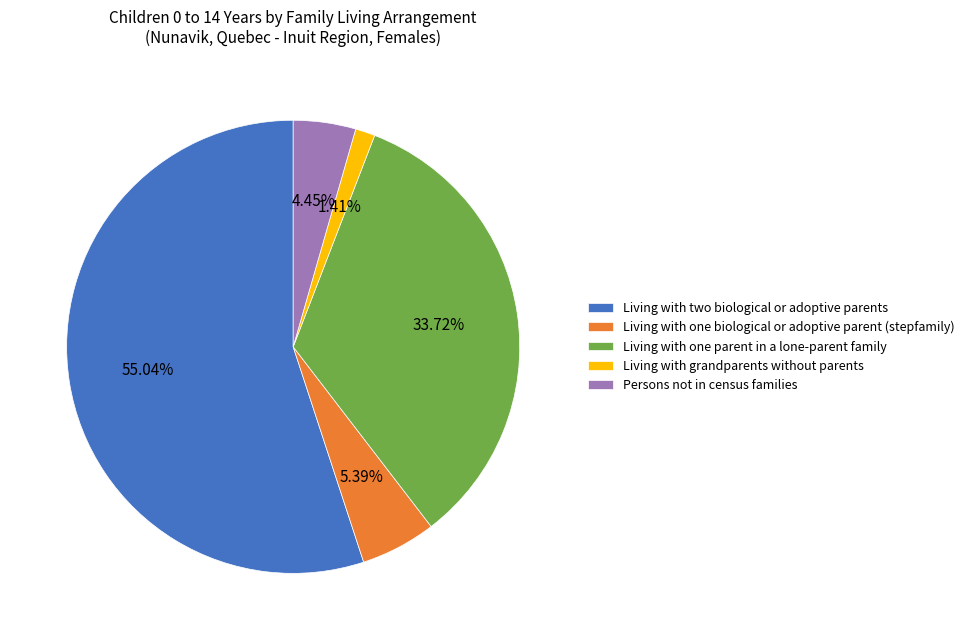

Rank the categories by value from highest to lowest.

Living with two biological or adoptive parents, Living with one parent in a lone-parent family, Living with one biological or adoptive parent (stepfamily), Persons not in census families, Living with grandparents without parents